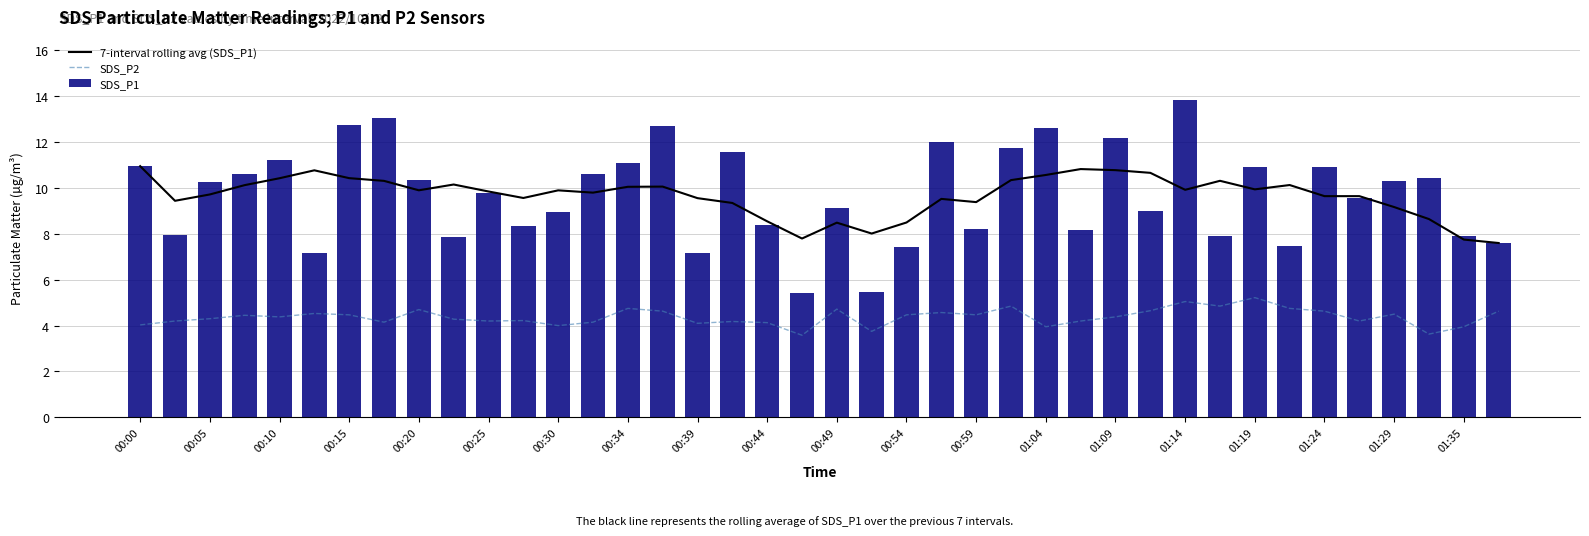

Reading left to right, list all the values displayed in this chart.

7-interval rolling avg (SDS_P1): 10.9	9.4	9.7	10.1	10.4	10.8	10.4	10.3	9.9	10.1	9.8	9.6	9.9	9.8	10.0	10.1	9.6	9.3	8.5	7.8	8.5	8.0	8.5	9.5	9.4	10.3	10.6	10.8	10.8	10.7	9.9	10.3	9.9	10.1	9.6	9.6	9.2	8.6	7.8	7.6
SDS_P2: 4.0	4.2	4.3	4.5	4.4	4.5	4.5	4.2	4.7	4.3	4.2	4.2	4.0	4.2	4.8	4.6	4.1	4.2	4.1	3.6	4.7	3.8	4.5	4.6	4.5	4.8	4.0	4.2	4.4	4.7	5.0	4.8	5.2	4.8	4.6	4.2	4.5	3.6	4.0	4.6
SDS_P1: 10.9	7.9	10.3	10.6	11.2	7.2	12.7	13.1	10.3	7.9	9.8	8.3	8.9	10.6	11.1	12.7	7.2	11.6	8.4	5.4	9.1	5.5	7.4	12.0	8.2	11.8	12.6	8.2	12.2	9.0	13.8	7.9	10.9	7.5	10.9	9.6	10.3	10.4	7.9	7.6